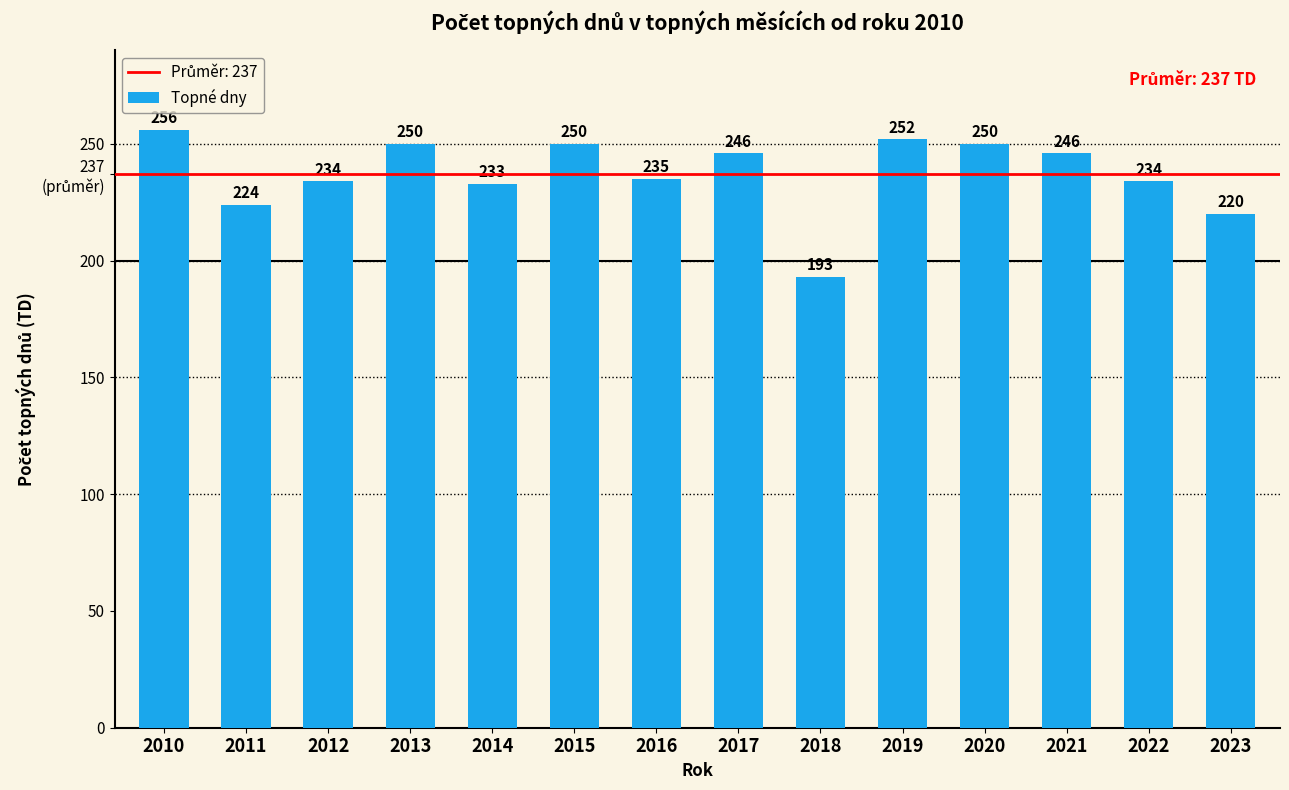

At which label is the value closest to 224?

2011